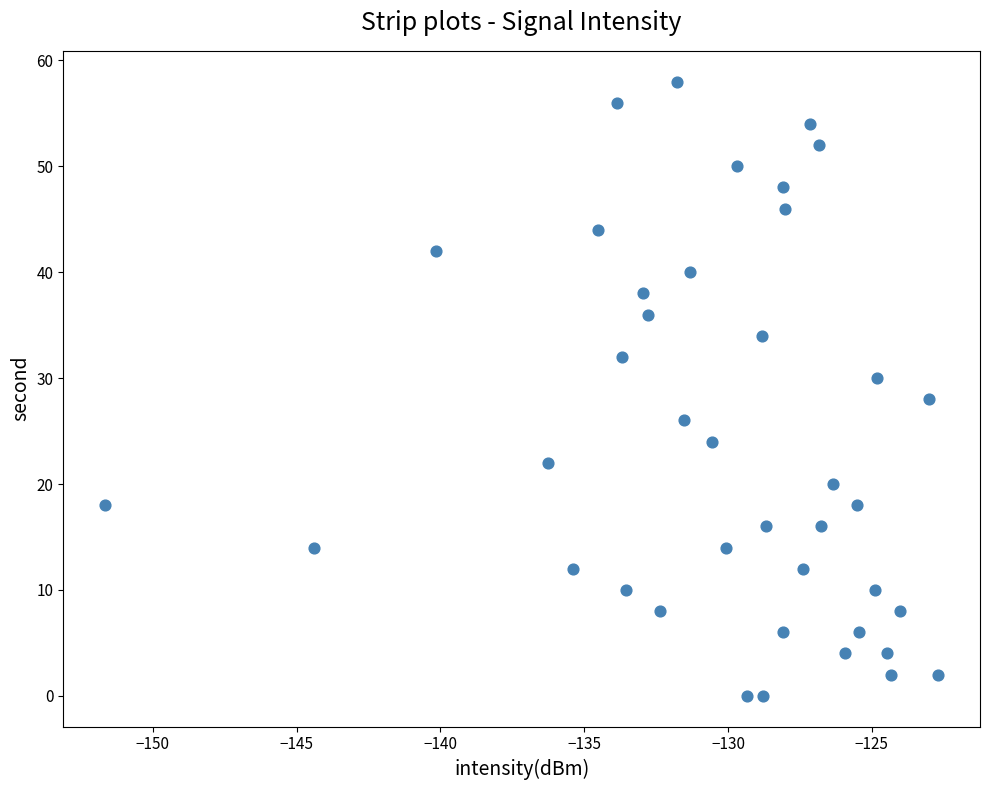

What is the range of Y values (max minus min)?

58